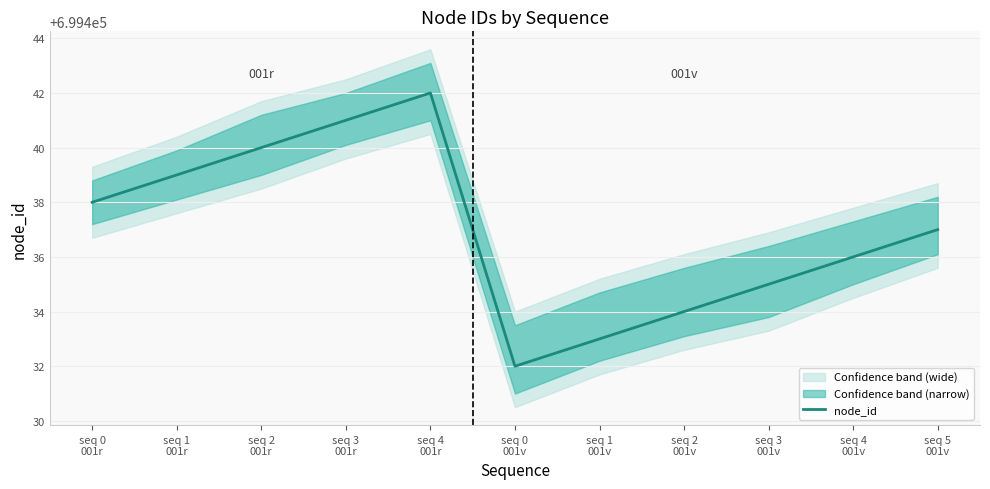

Is this an area chart (filled region under the line)?

No